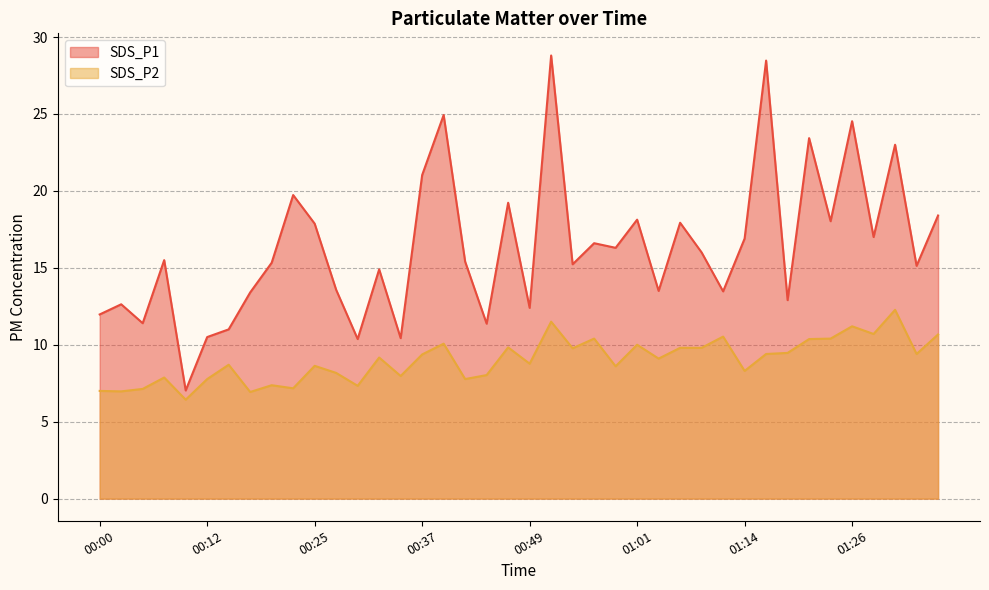

Does the chart have visible grid lines?

Yes